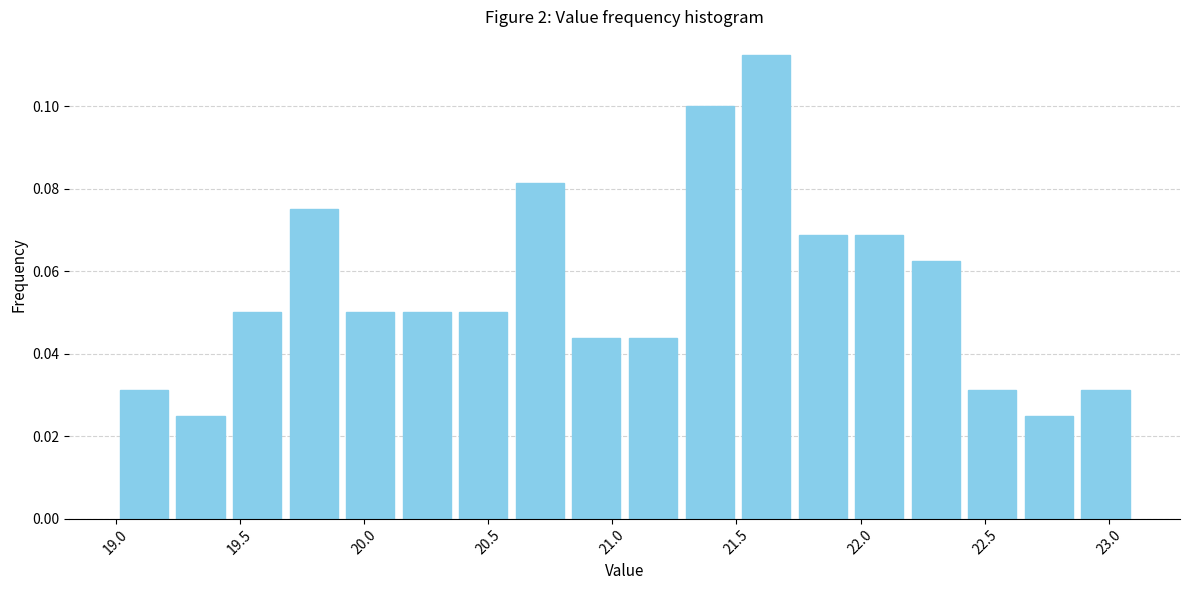

Reading left to right, transcribe this chart: for each bar, give the range it covers on the x-axis and its height. Neither the bar edges nor the heights are printed on the chart, so give them approximately, as read against the axes.

19.00 to 19.25: 0.032
19.25 to 19.45: 0.026
19.45 to 19.70: 0.050
19.70 to 19.90: 0.076
19.90 to 20.15: 0.050
20.15 to 20.35: 0.050
20.35 to 20.60: 0.050
20.60 to 20.80: 0.082
20.80 to 21.05: 0.044
21.05 to 21.30: 0.044
21.30 to 21.50: 0.100
21.50 to 21.75: 0.112
21.75 to 21.95: 0.068
21.95 to 22.20: 0.068
22.20 to 22.40: 0.062
22.40 to 22.65: 0.032
22.65 to 22.85: 0.026
22.85 to 23.10: 0.032